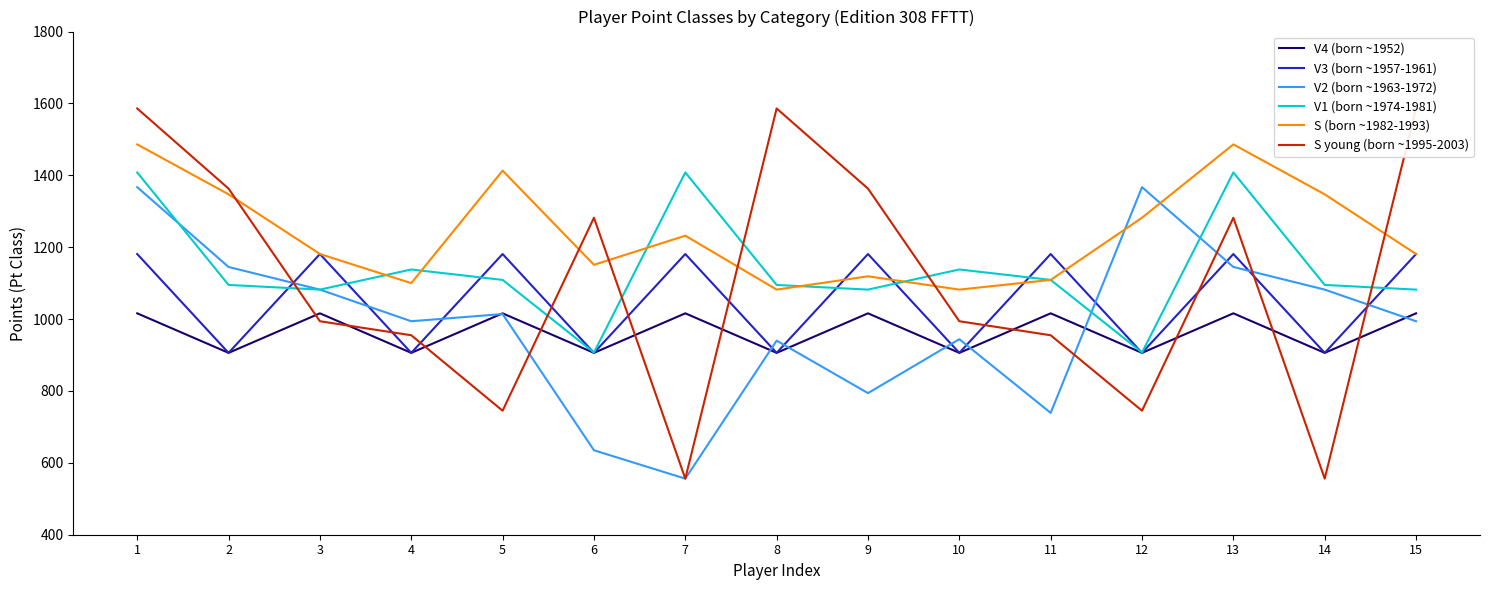

Which series changed the most between 6 and 7?

S young (born ~1995-2003)